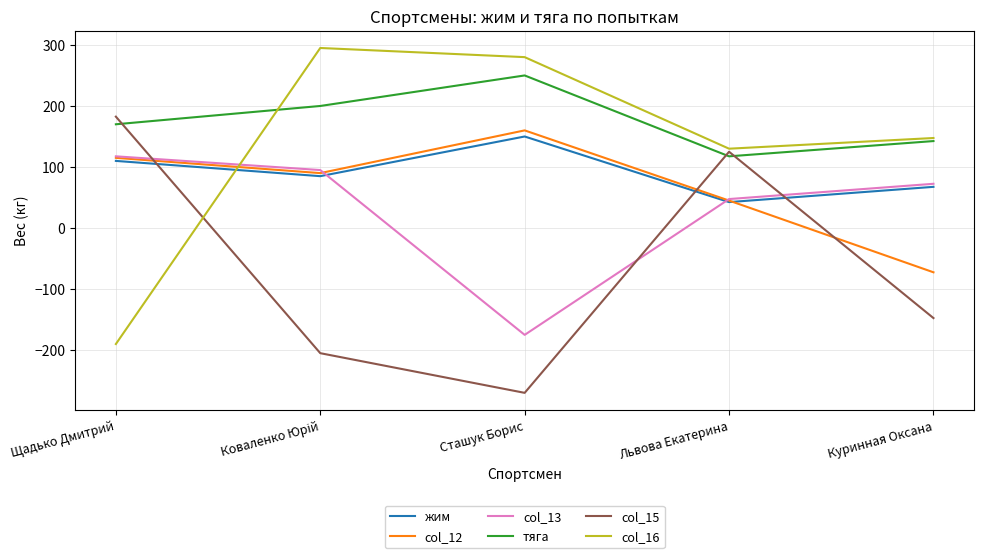

What is the sum of the тяга values at Куринная Оксана and Сташук Борис?

392.5